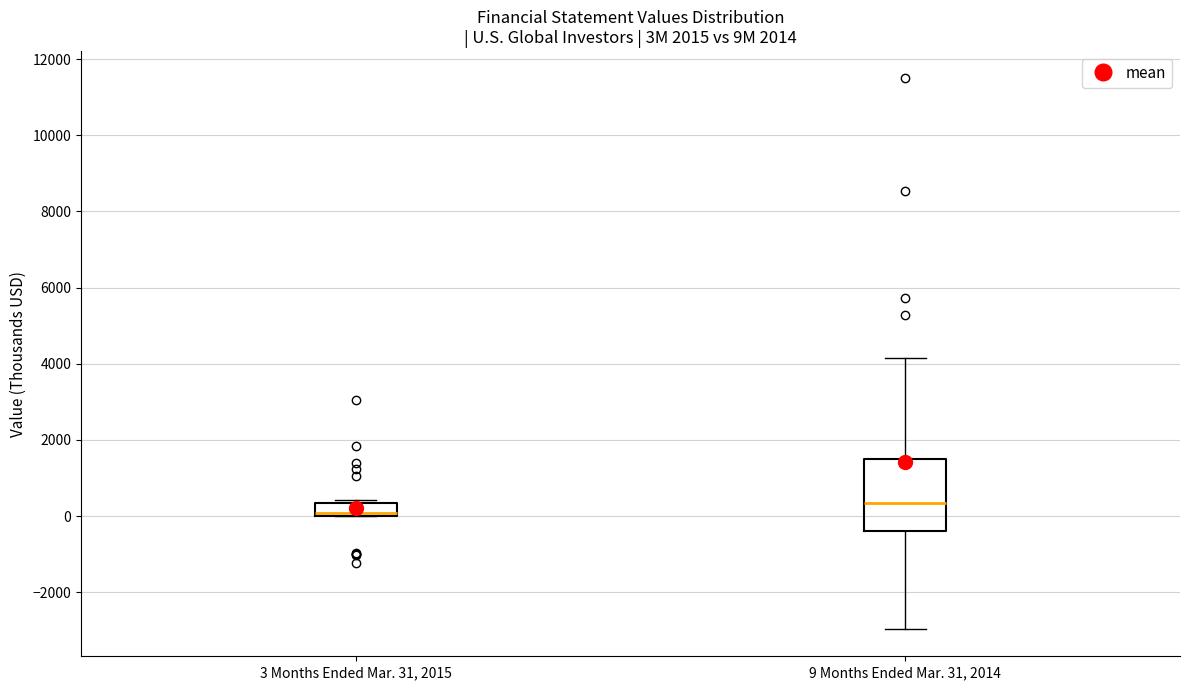

Which box has the highest median line?

9 Months Ended Mar. 31, 2014